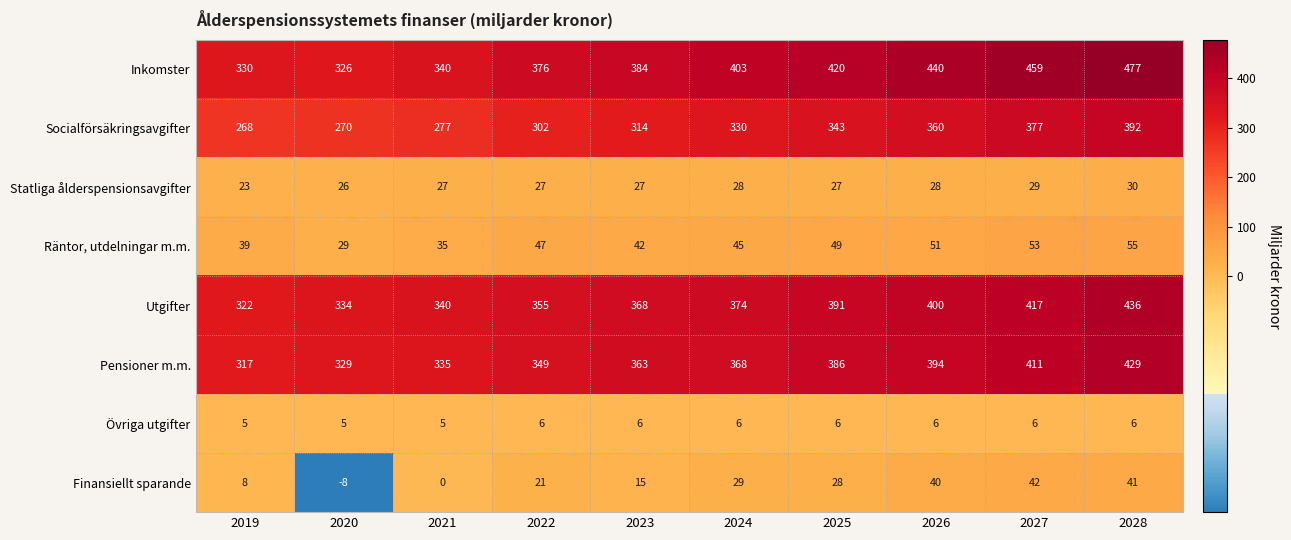

Where is Finansiellt sparande nearest to the value 17?

2023